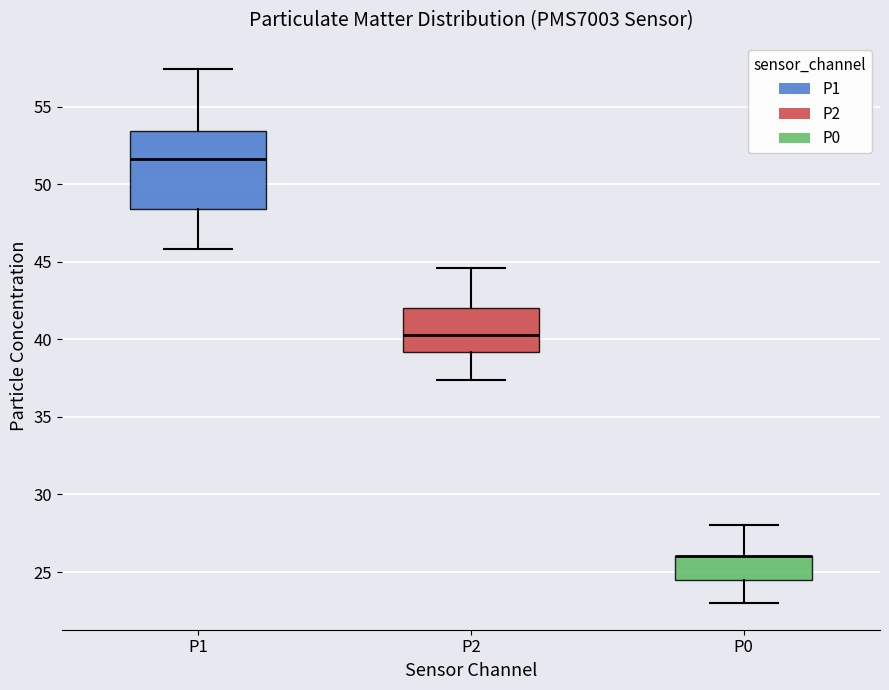

Reading left to right, read every box against the y-axis: the position of its median line, the range the box covers, and the ends of its whiskers. The values are not printed on the chart, so give them approximately, as read against the axis.

P1: median 51.5, box 48.5 to 53.5, whiskers 46.0 to 57.5
P2: median 40.5, box 39.0 to 42.0, whiskers 37.5 to 44.5
P0: median 26.0 (drawn on the box's upper edge), box 24.5 to 26.0, whiskers 23.0 to 28.0